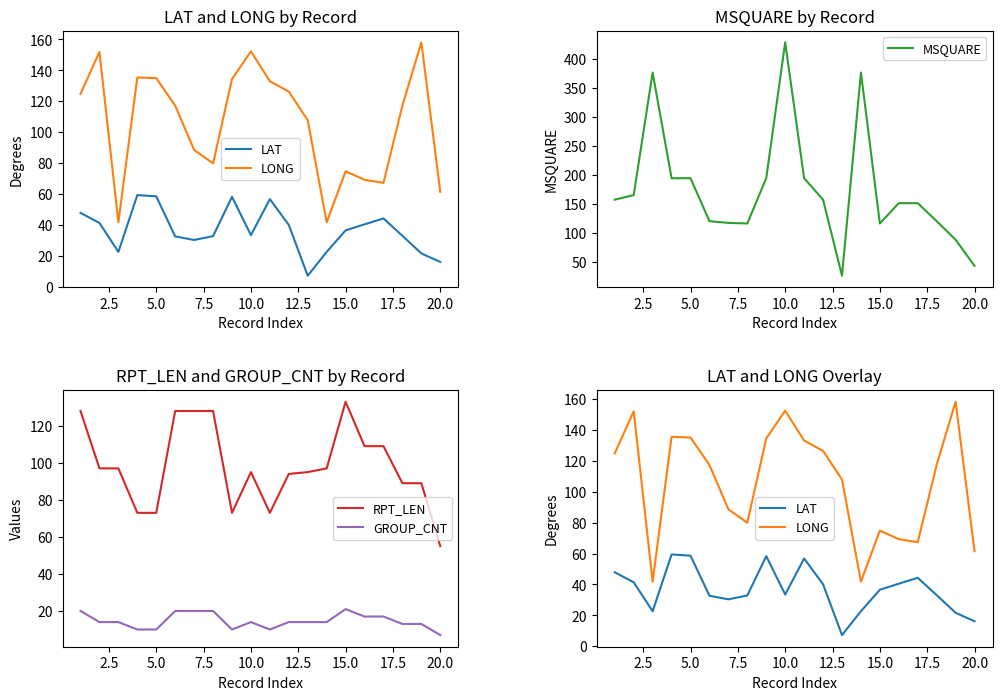

What are all the series names shown in the legend?

LAT, LONG, MSQUARE, RPT_LEN, GROUP_CNT